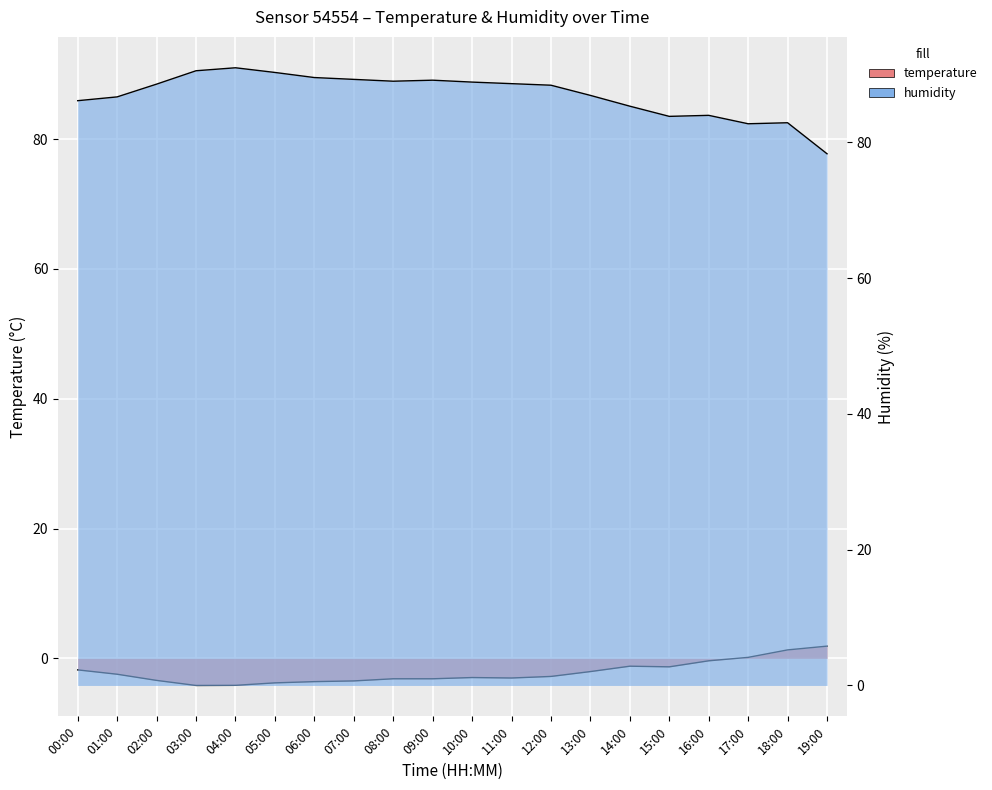

What is the difference between the maximum and minimum values in the humidity series?

12.7